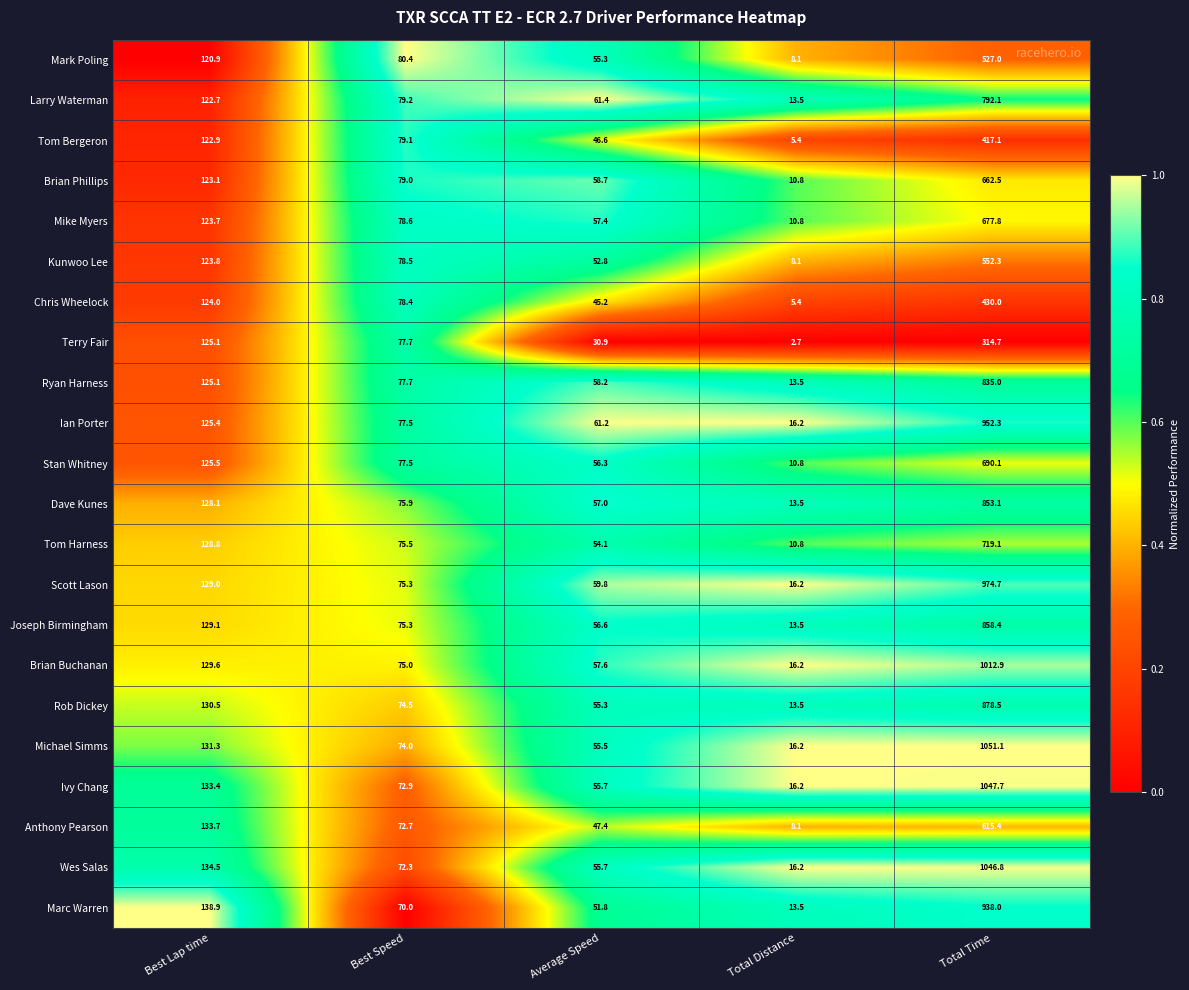

How many data points does each series have?

5